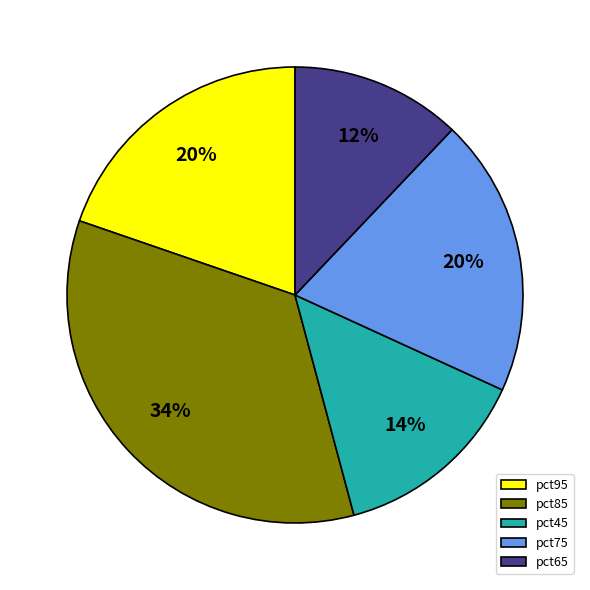

To the nearest percent, what is the difference between the largest and smallest slice percentages?

22%